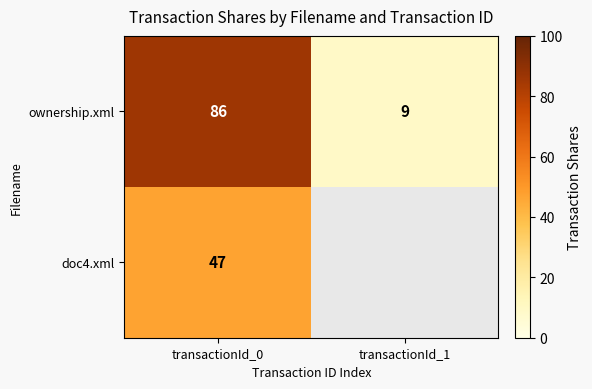

At which label is ownership.xml closest to 47?

transactionId_1